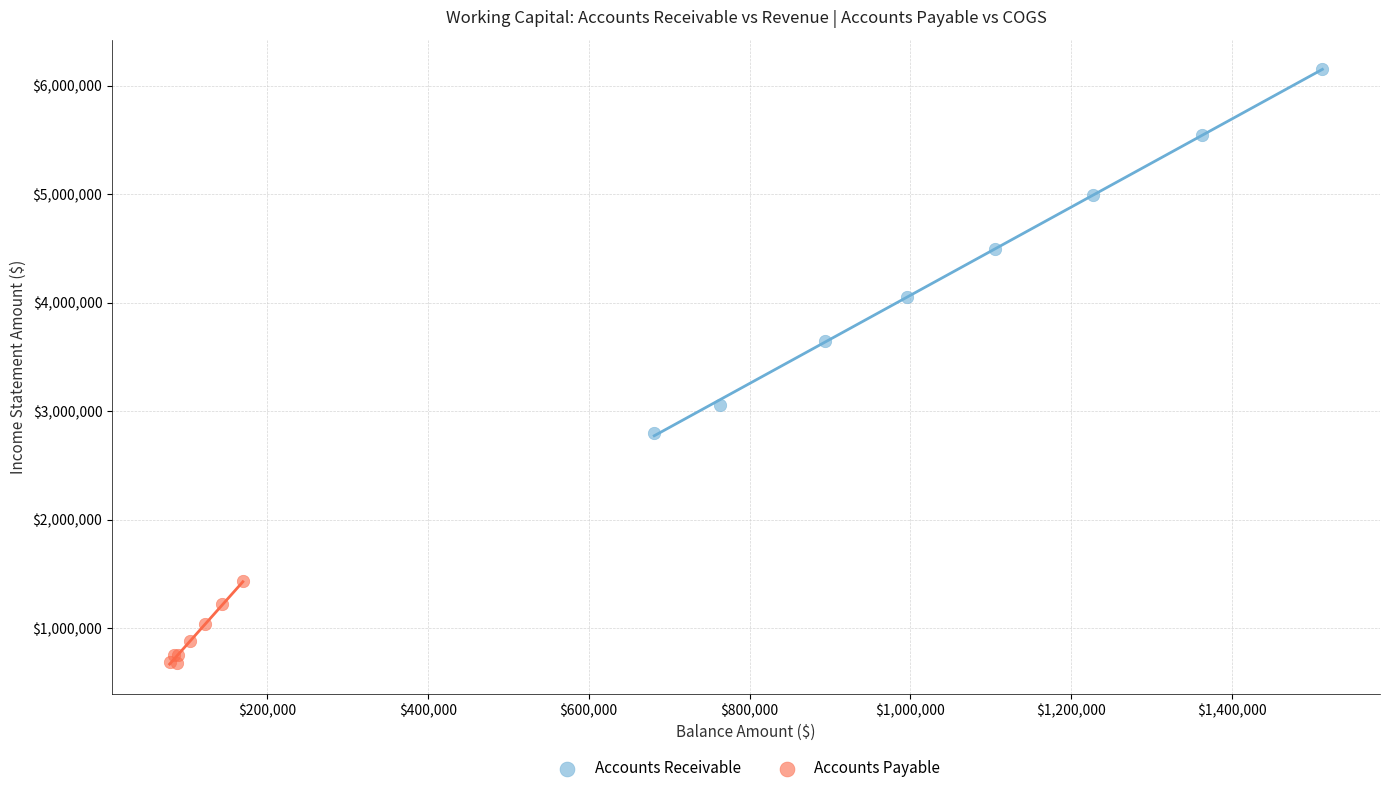

What are all the series names shown in the legend?

Accounts Receivable, Accounts Payable